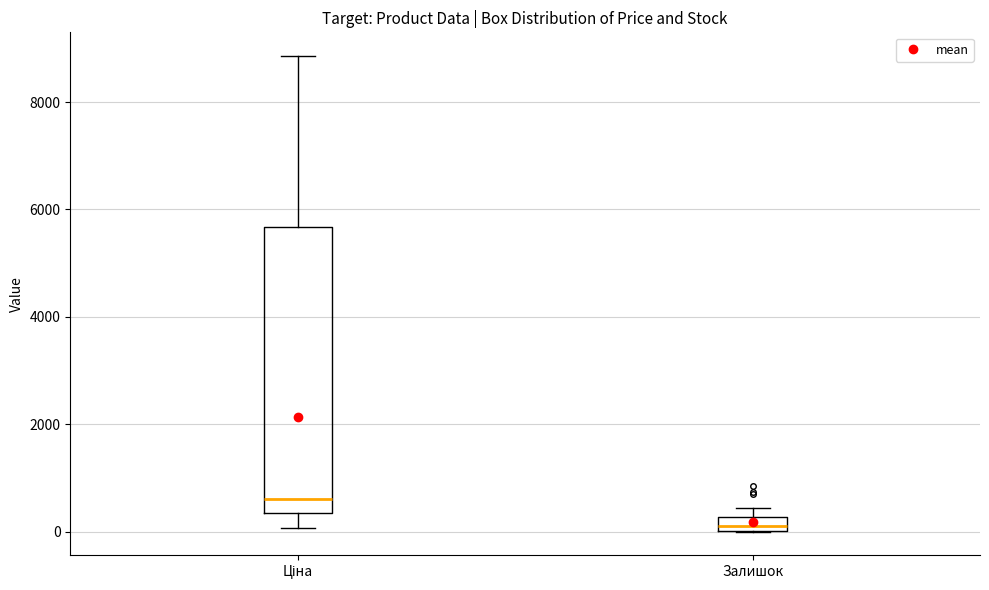

Which box's median line is the highest?

Ціна